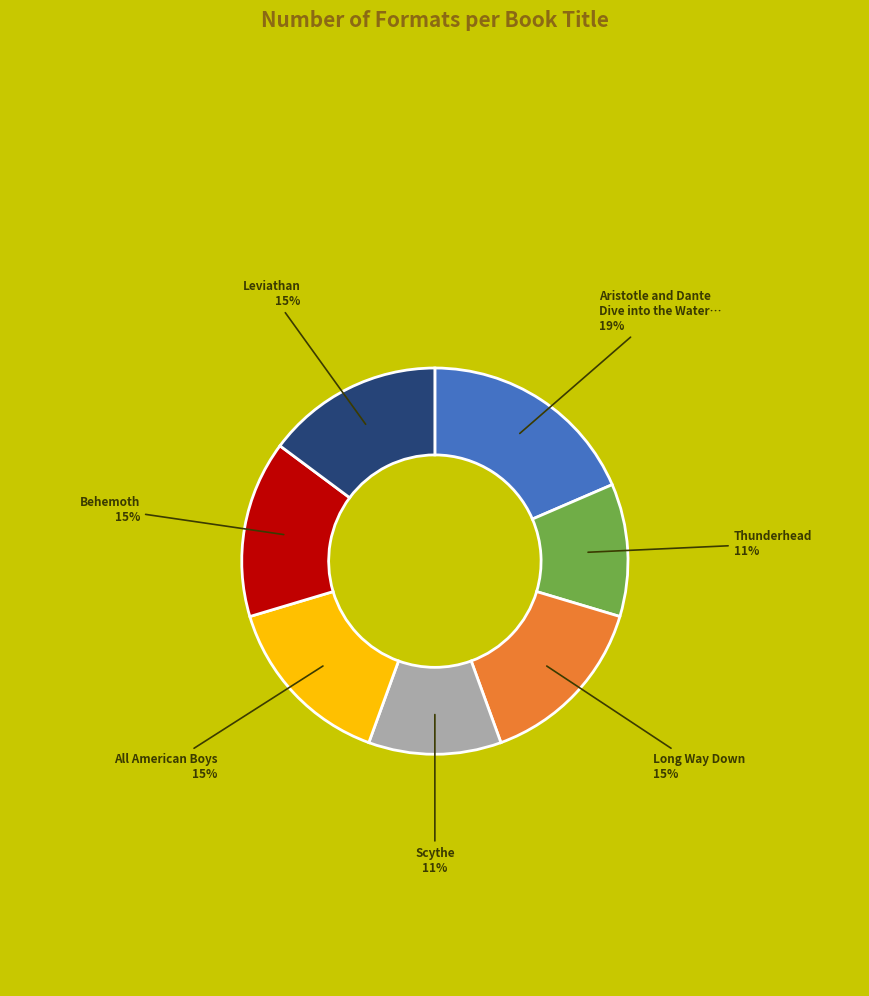

To the nearest percent, what is the average slice percentage?

14%